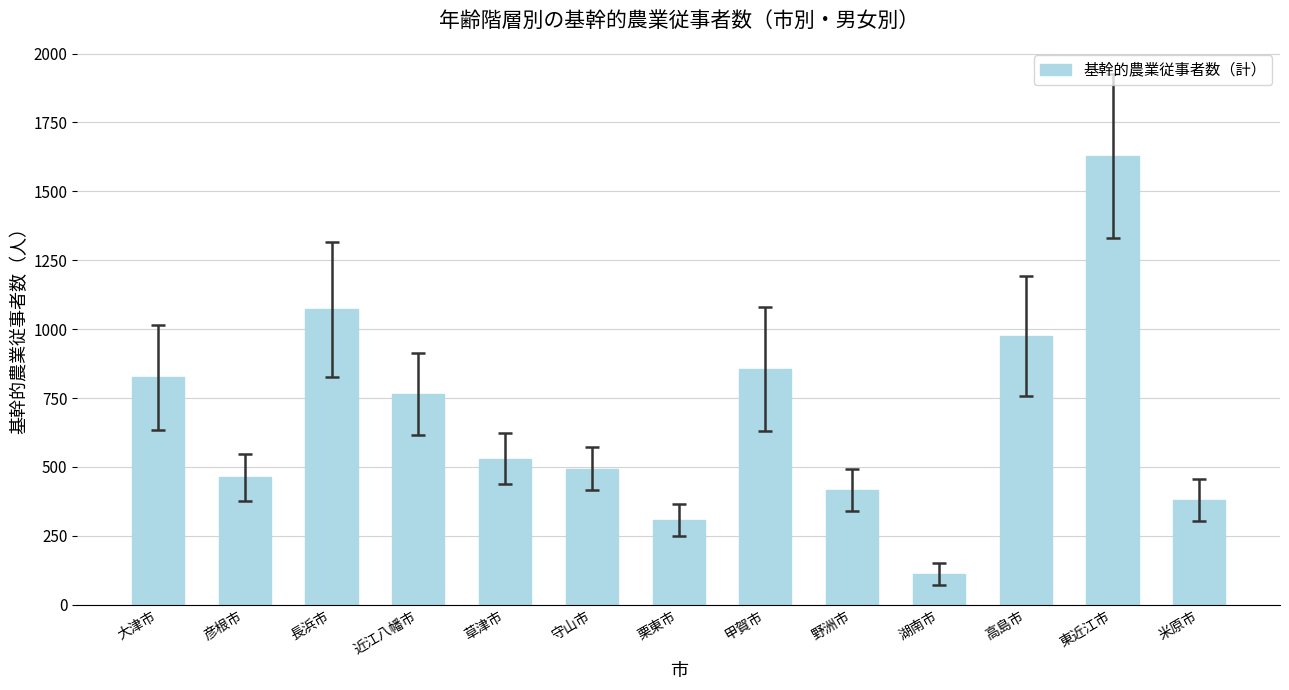

Reading left to right, extract all data points from this chart.

825	462	1072	764	529	494	308	856	417	111	976	1627	381